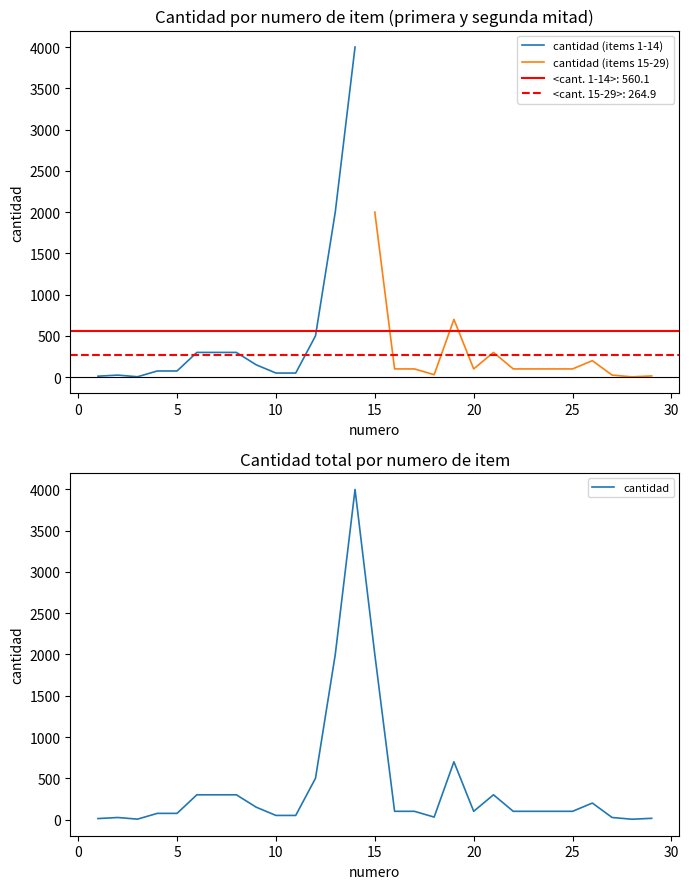

Rank the categories by value from highest to lowest.

14, 13, 15, 19, 12, 6, 7, 8, 21, 26, 9, 16, 17, 20, 22, 23, 24, 25, 4, 5, 10, 11, 18, 2, 27, 29, 1, 3, 28